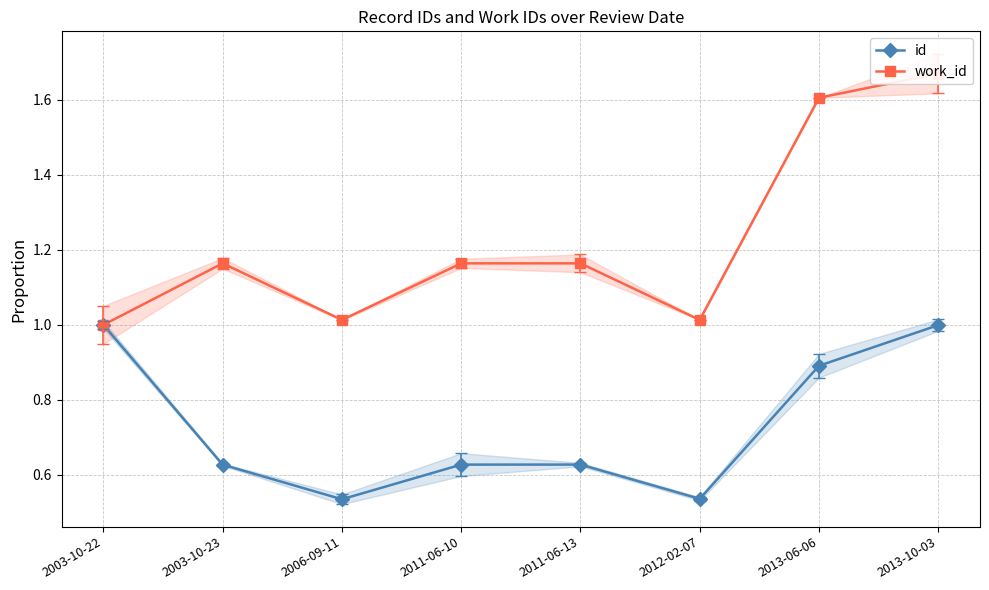

Rank the categories by work_id value from highest to lowest.

2013-10-03, 2013-06-06, 2003-10-23, 2011-06-10, 2011-06-13, 2006-09-11, 2012-02-07, 2003-10-22